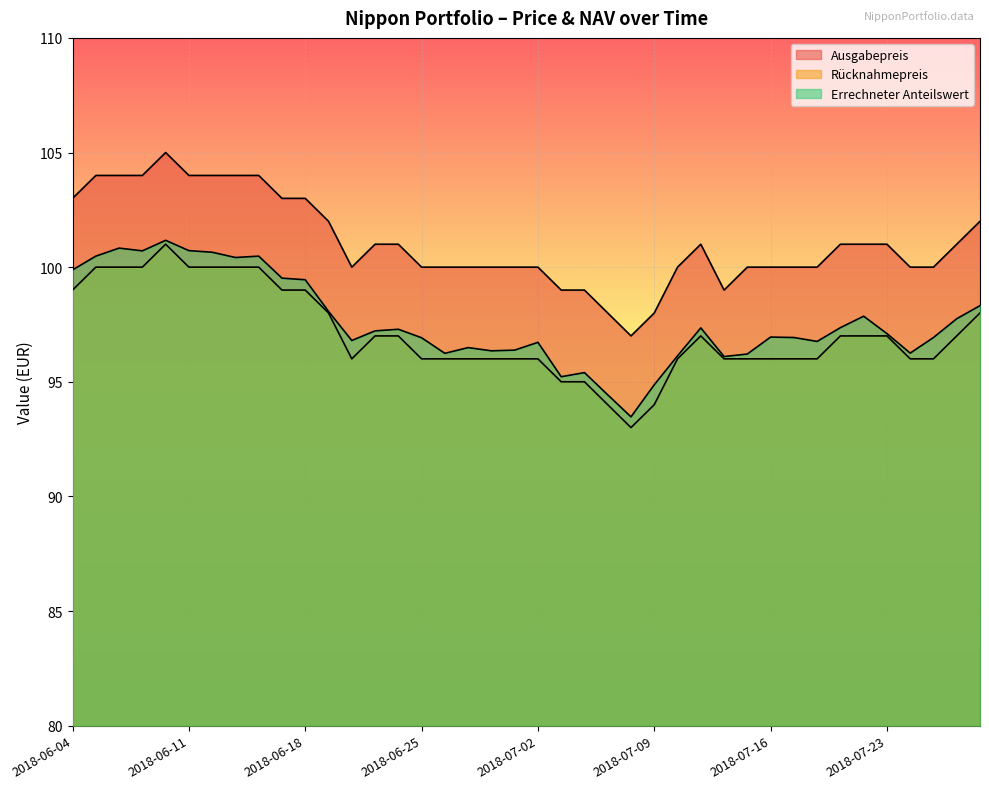

At which label does Rücknahmepreis reach its peak?

2018-06-08